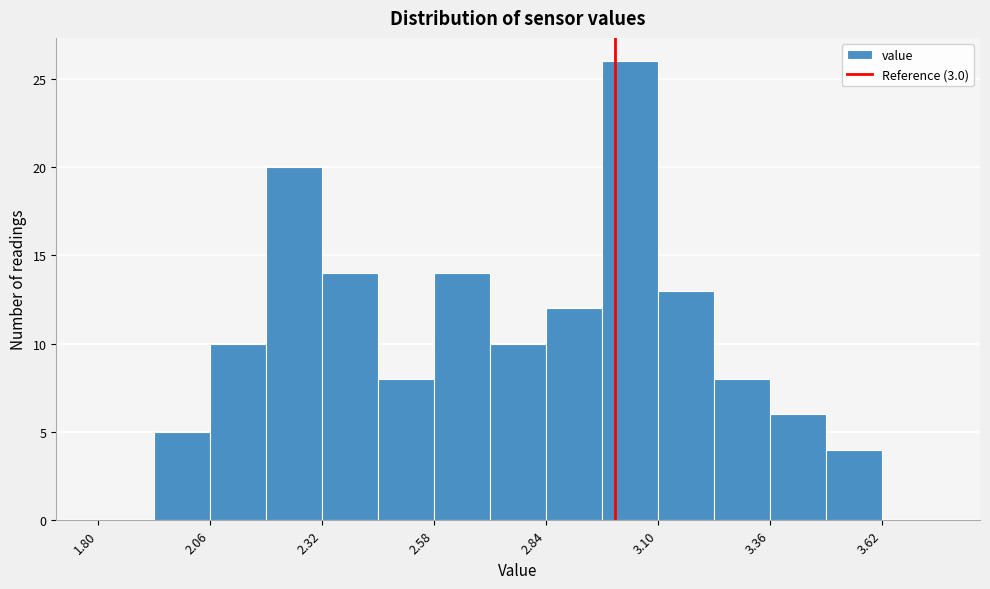

Read against the x-axis, roughly where is the centre of the tallest bar?

3.05